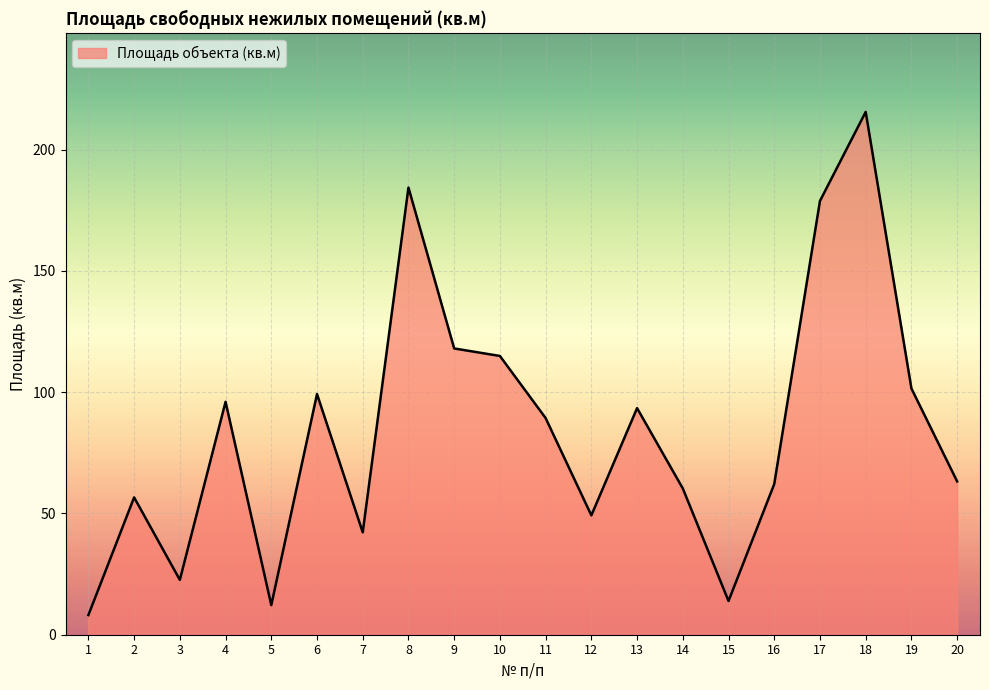

At which category does the chart reach its peak across all series?

18